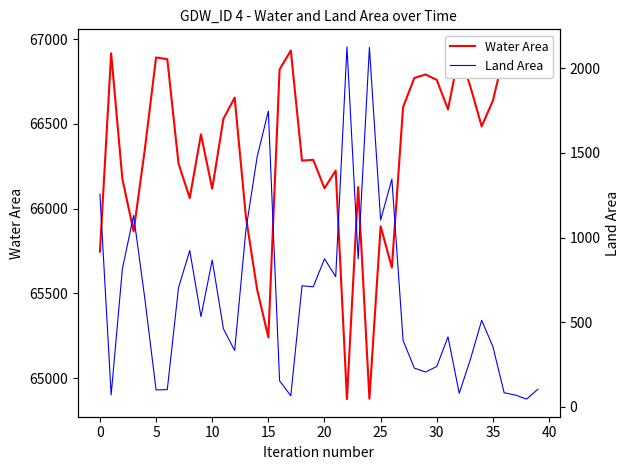

True or false: Water Area has a value of 117150.6 at 5.

False